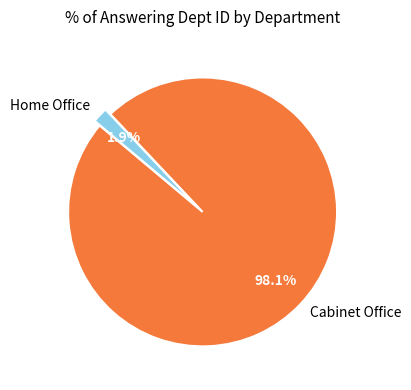

Is Home Office the majority of the pie?

No